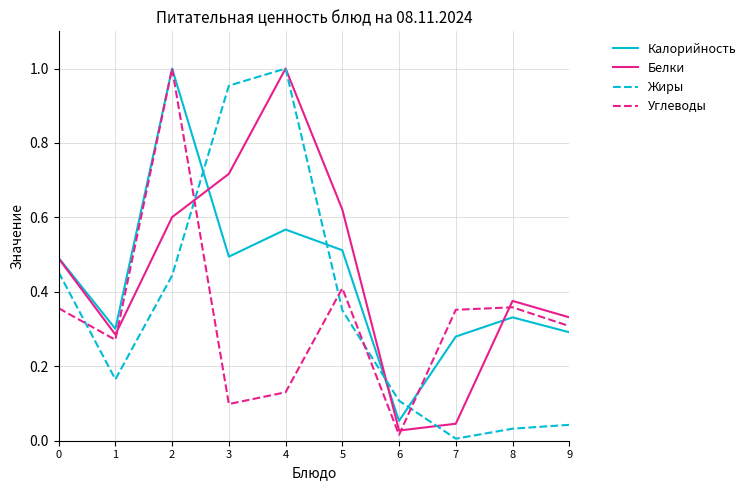

True or false: Белки has a value of 0.9 at 5.

False